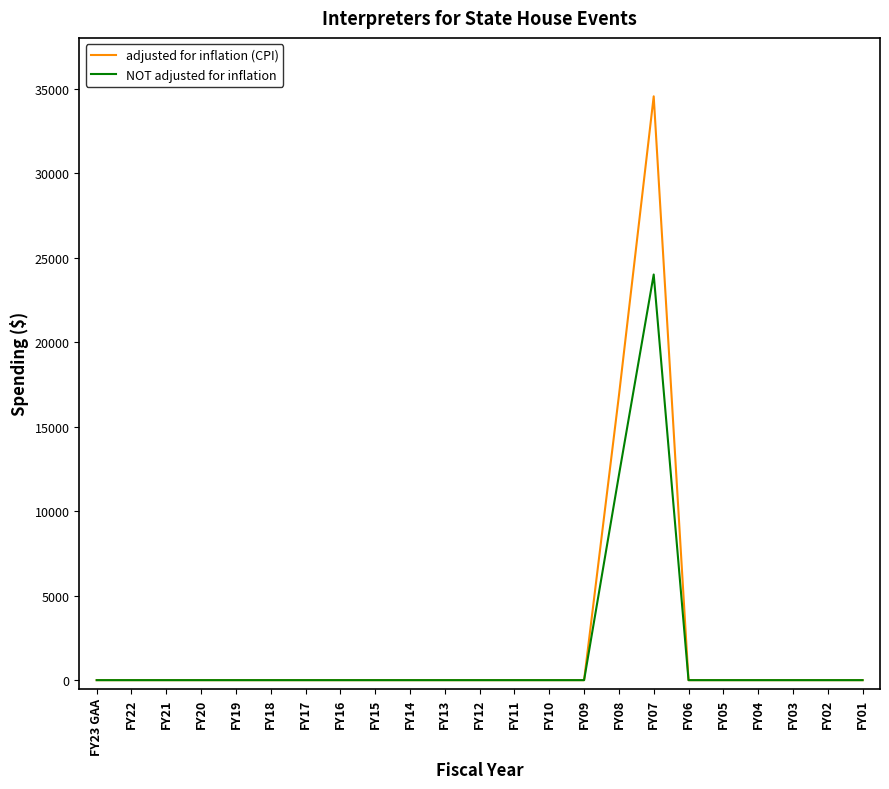

At which label is adjusted for inflation (CPI) closest to 17271?

FY08